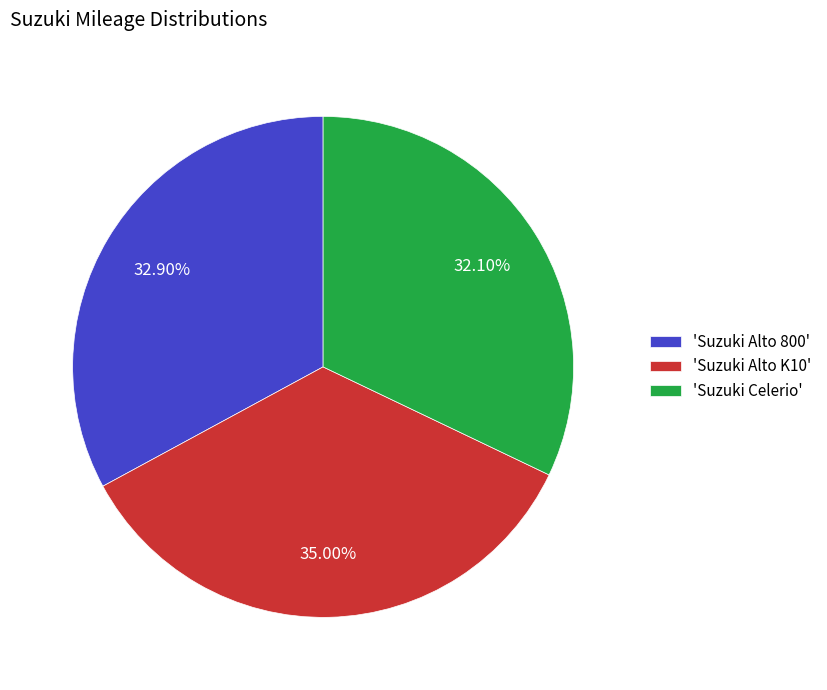

Between 'Suzuki Alto 800' and 'Suzuki Alto K10', which is larger?

'Suzuki Alto K10'